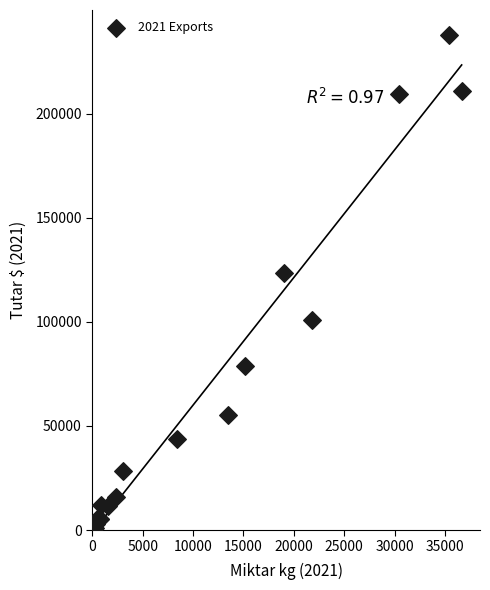

What Y value in the scatter plot is closest to 119443?

123624.9